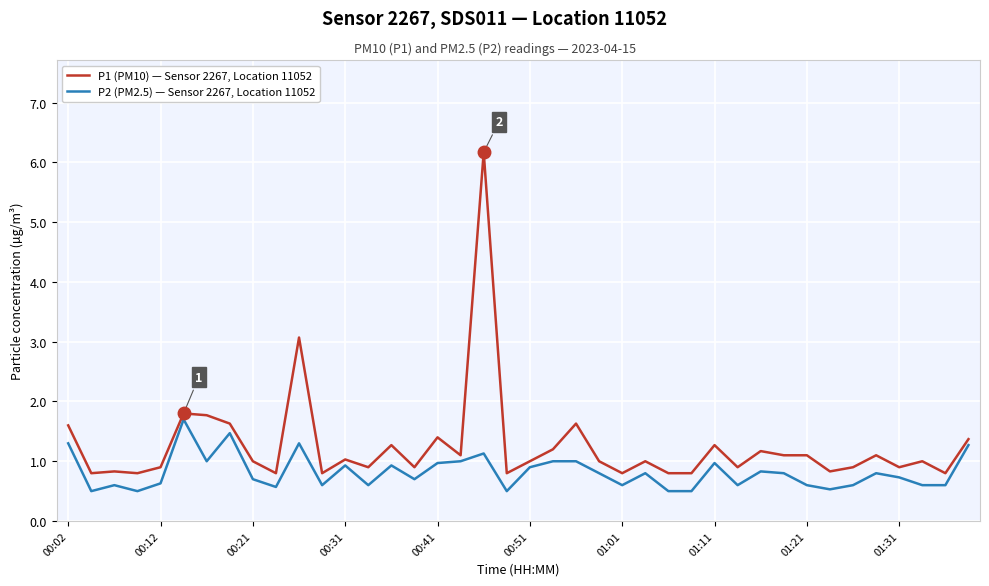

Which series has the largest total across all categories?

P1 (PM10) — Sensor 2267, Location 11052